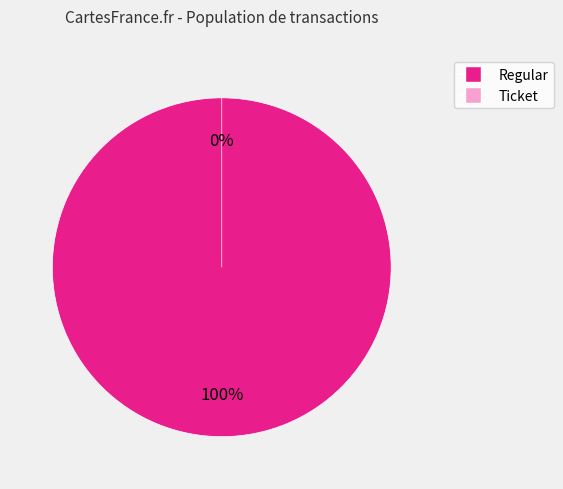

Is it true that Ticket is 13% of the pie?

False